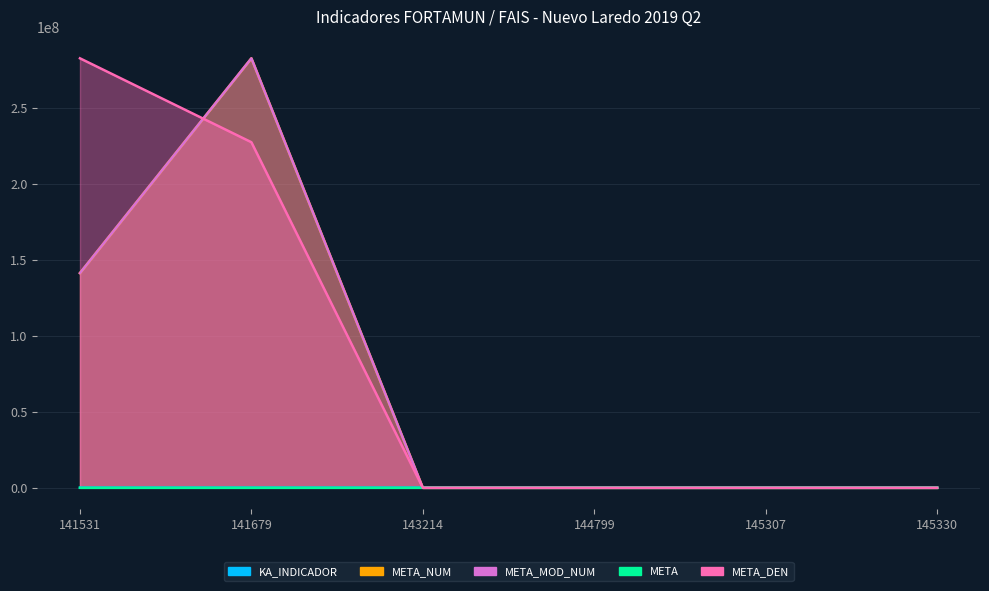

Which category has the highest value across all series?

141679